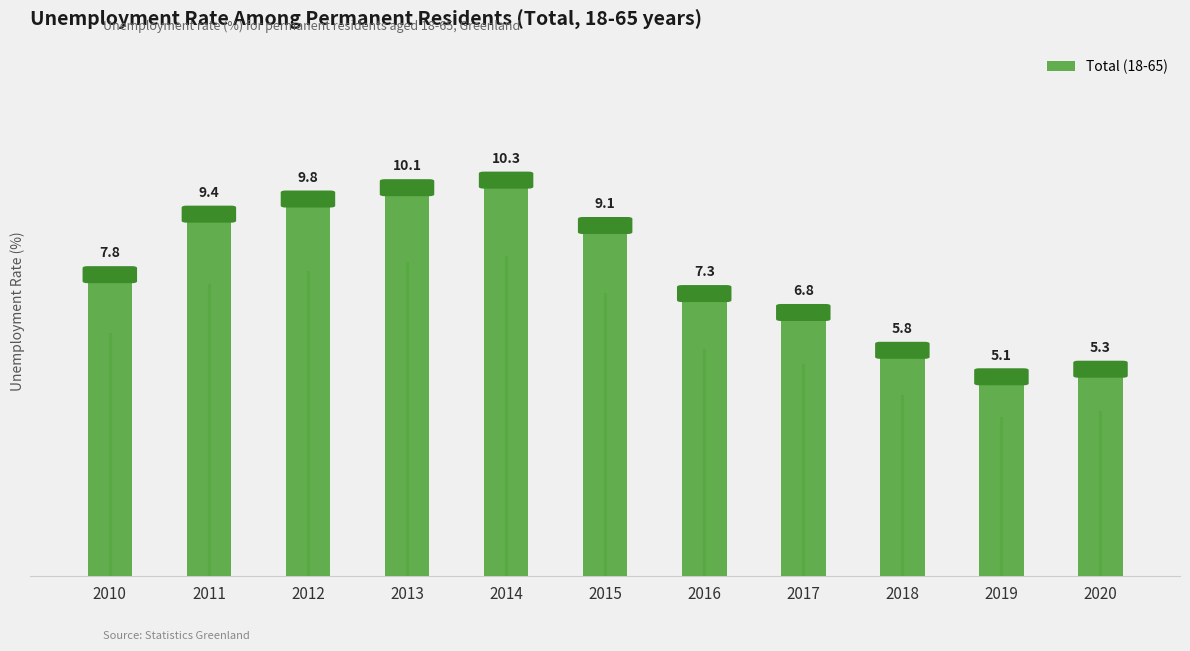

What is the maximum value shown in the chart?

10.3